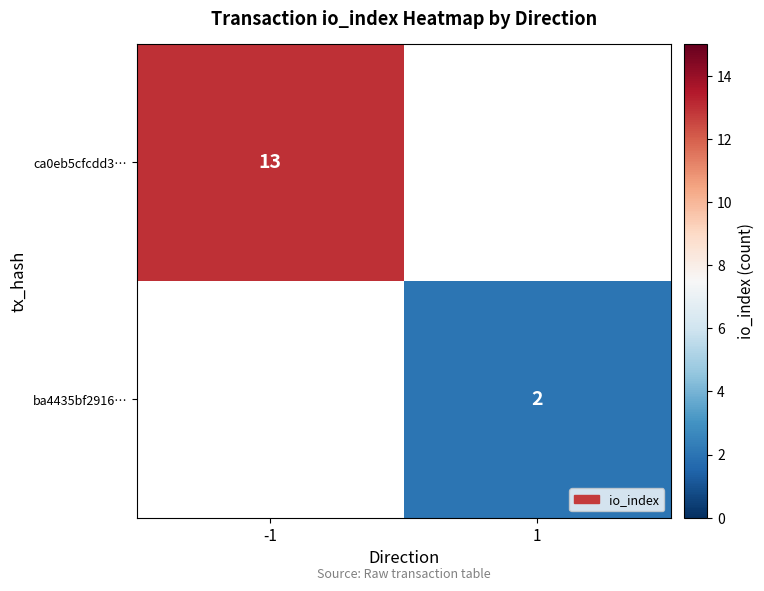

Which has a higher value, 1 or -1?

-1